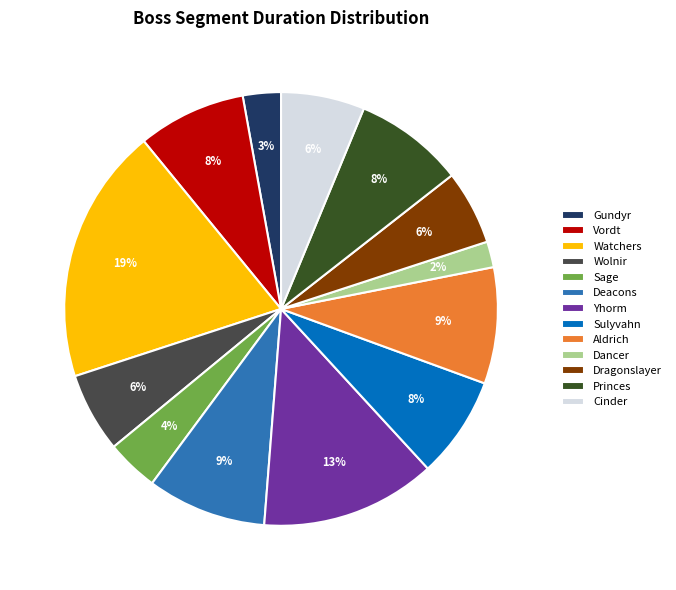

How many slices are in this pie chart?

13